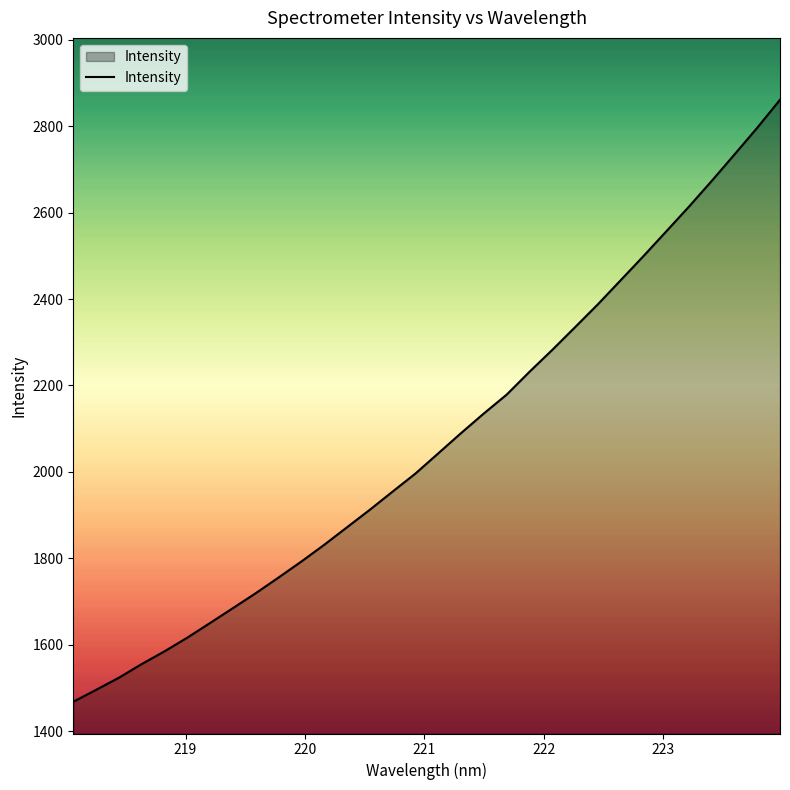

What is the difference between the maximum and minimum values?

1392.1